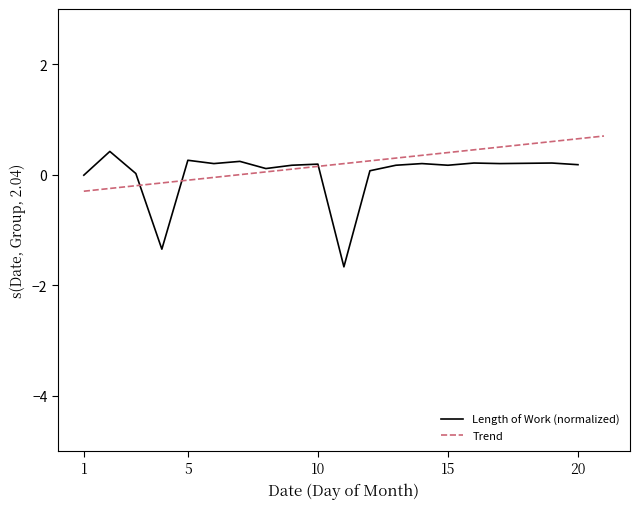

The chart shows a value of -0.1 at 5. True or false?

False